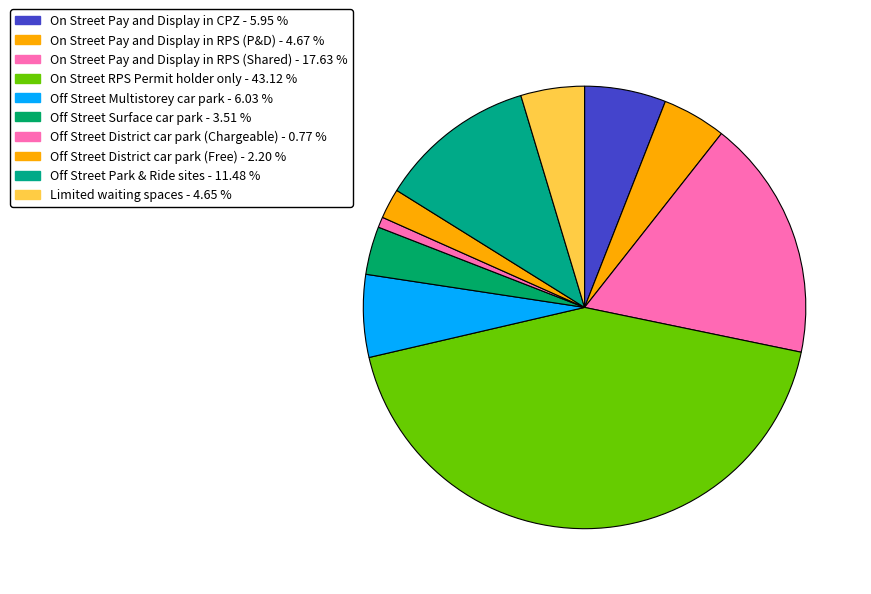

Is it true that Off Street Surface car park is 4% of the pie?

True